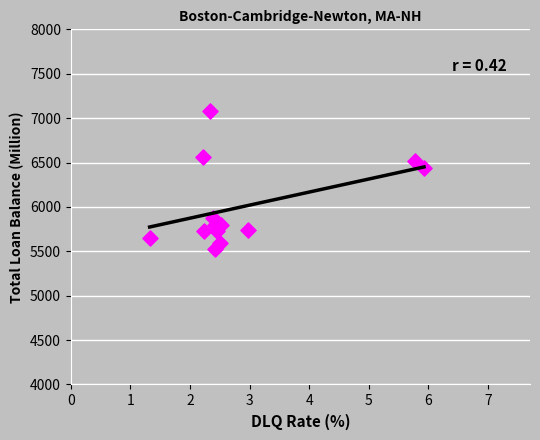

What is the range of Y values (max minus min)?

1558.5